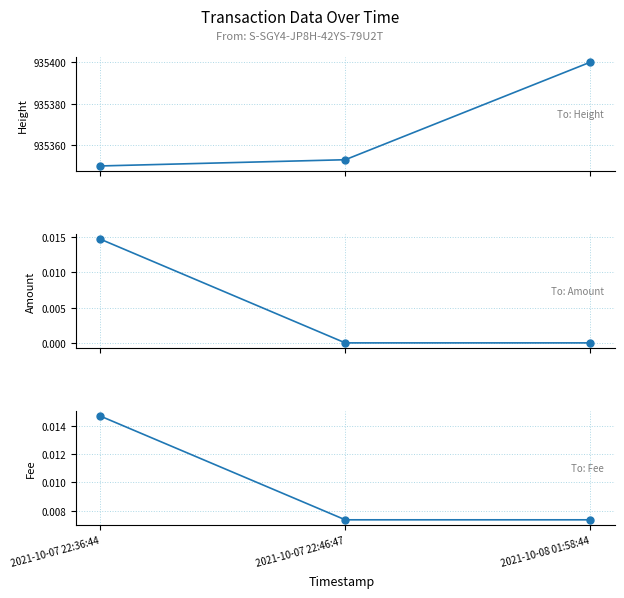

List the series in order of their peak value, lowest first.

Amount, Fee, Height